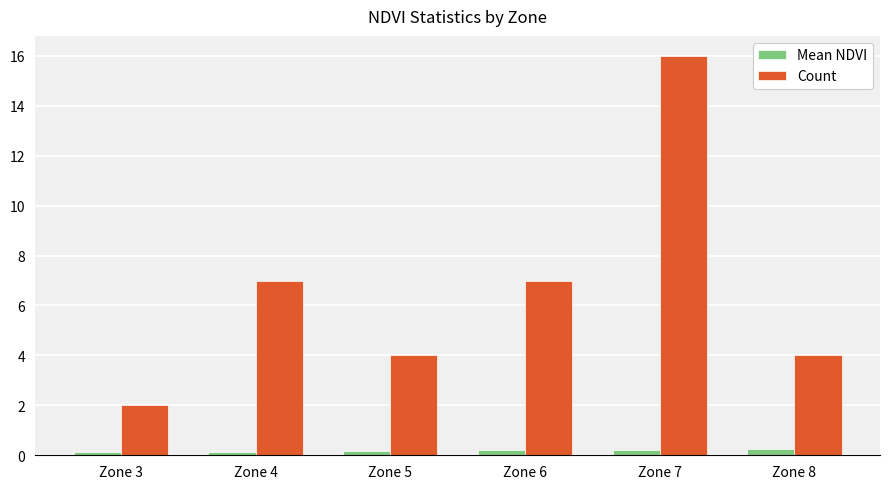

At which category is the sum across all series the highest?

Zone 7